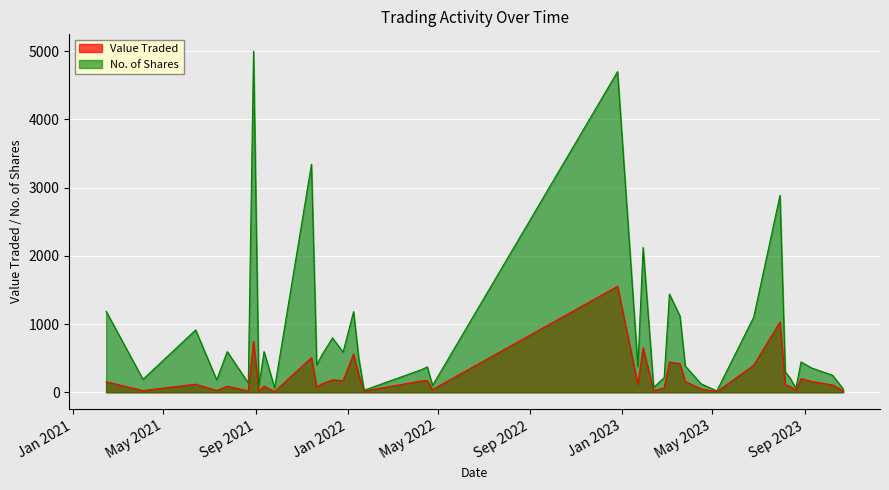

How many lines are shown in the chart?

2